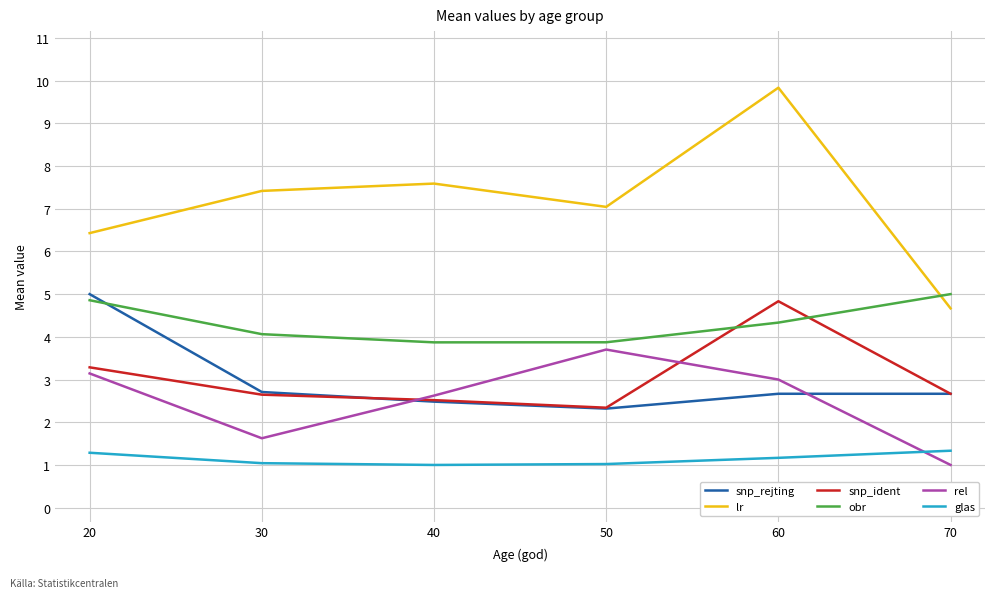

What are all the series names shown in the legend?

snp_rejting, lr, snp_ident, obr, rel, glas